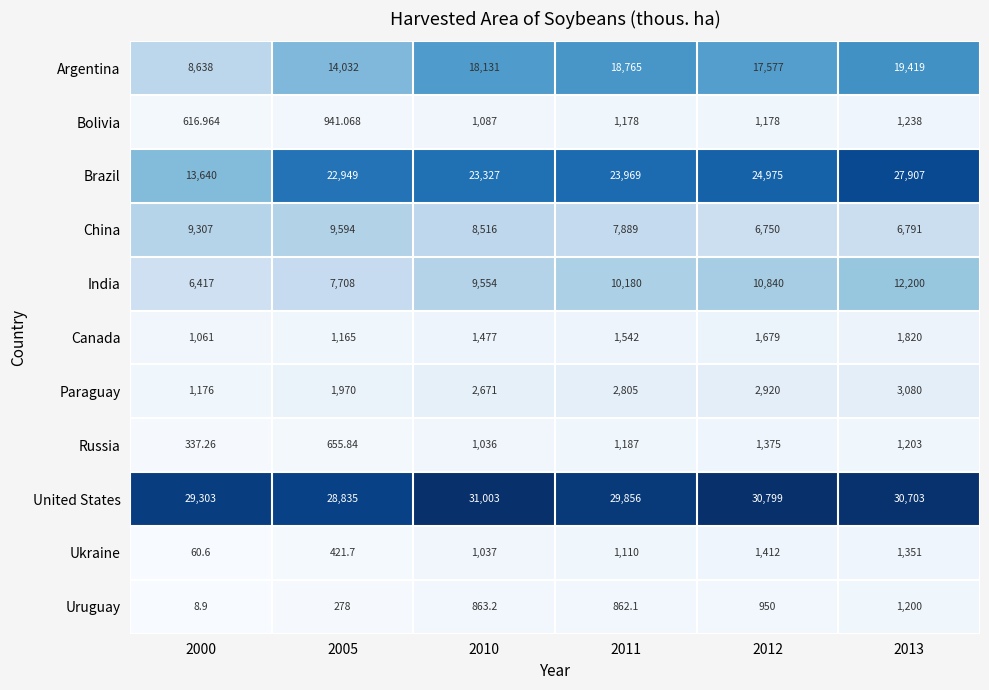

Is the value of Russia at 2013 greater than the value of Argentina at 2005?

No